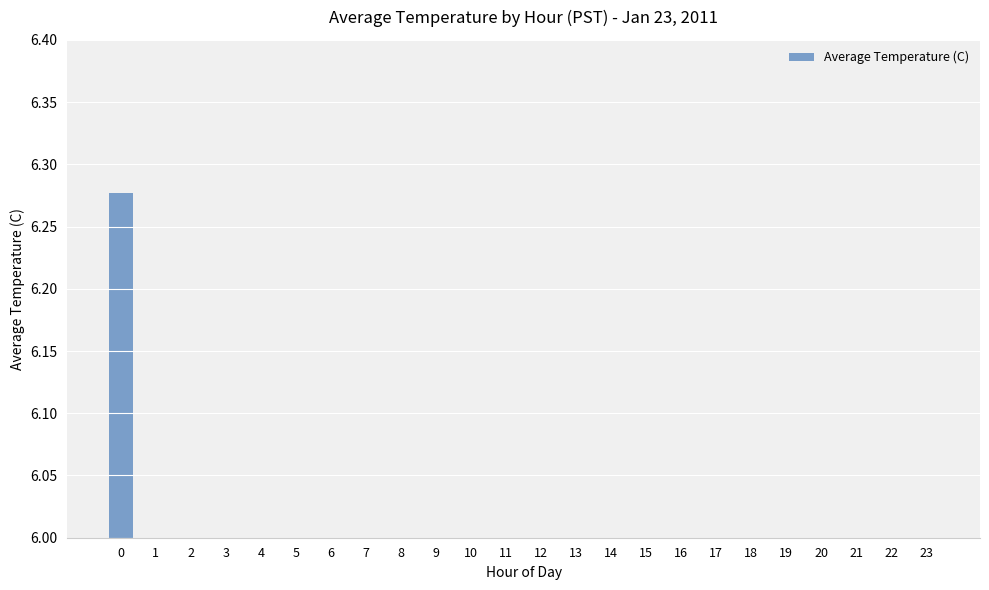

What is the greatest value displayed?

6.3